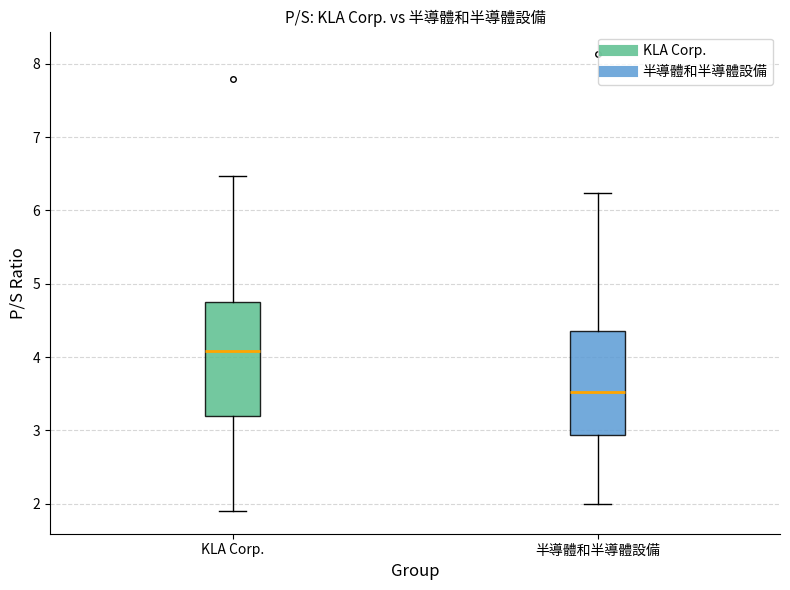

Reading left to right, read every box against the y-axis: the position of its median line, the range the box covers, and the ends of its whiskers. The values are not printed on the chart, so give them approximately, as read against the axis.

KLA Corp.: median 4.1, box 3.2 to 4.7, whiskers 1.9 to 6.5
半導體和半導體設備: median 3.5, box 2.9 to 4.4, whiskers 2.0 to 6.2